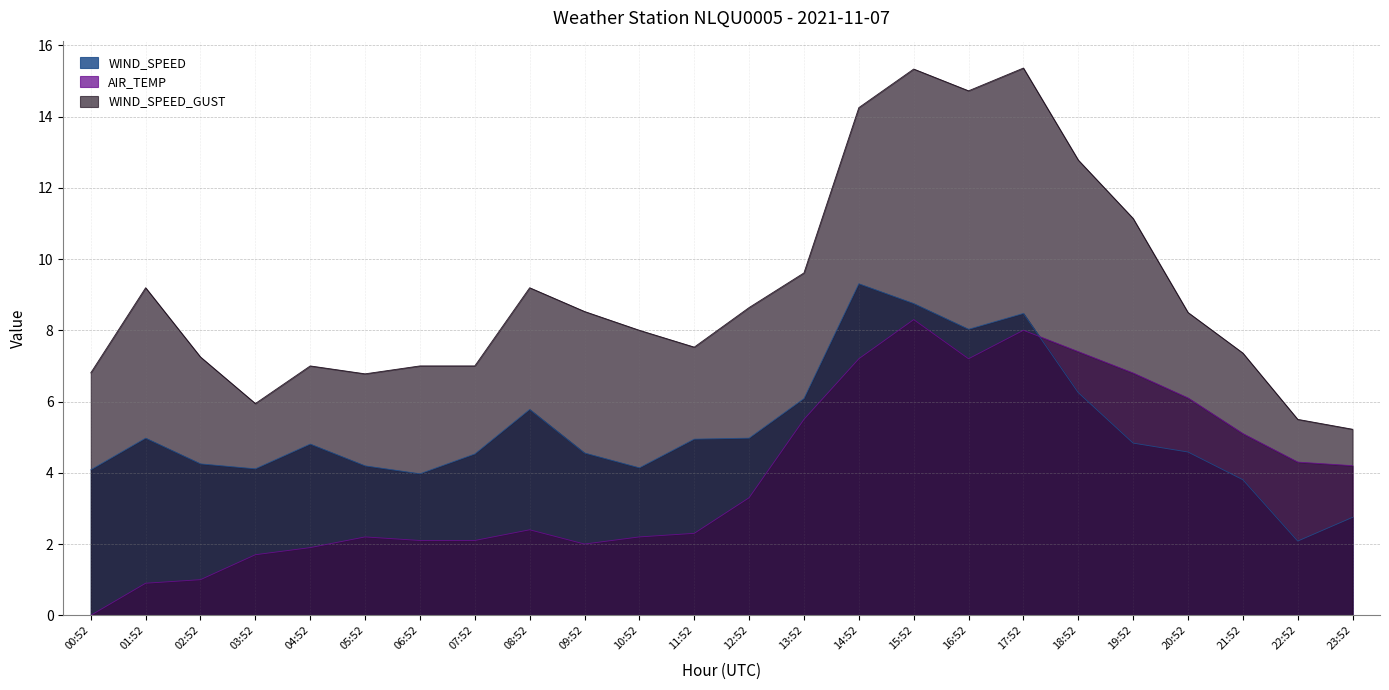

Reading right to left, transcribe all the data shown in this chart.

WIND_SPEED: 23:52=2.8	22:52=2.1	21:52=3.8	20:52=4.6	19:52=4.8	18:52=6.2	17:52=8.5	16:52=8.0	15:52=8.8	14:52=9.3	13:52=6.1	12:52=5.0	11:52=4.9	10:52=4.1	09:52=4.6	08:52=5.8	07:52=4.5	06:52=4.0	05:52=4.2	04:52=4.8	03:52=4.1	02:52=4.2	01:52=5.0	00:52=4.1
AIR_TEMP: 23:52=4.2	22:52=4.3	21:52=5.1	20:52=6.1	19:52=6.8	18:52=7.4	17:52=8.0	16:52=7.2	15:52=8.3	14:52=7.2	13:52=5.5	12:52=3.3	11:52=2.3	10:52=2.2	09:52=2.0	08:52=2.4	07:52=2.1	06:52=2.1	05:52=2.2	04:52=1.9	03:52=1.7	02:52=1.0	01:52=0.9	00:52=0.0
WIND_SPEED_GUST: 23:52=5.2	22:52=5.5	21:52=7.4	20:52=8.5	19:52=11.1	18:52=12.8	17:52=15.4	16:52=14.7	15:52=15.3	14:52=14.2	13:52=9.6	12:52=8.6	11:52=7.5	10:52=8.0	09:52=8.5	08:52=9.2	07:52=7.0	06:52=7.0	05:52=6.8	04:52=7.0	03:52=5.9	02:52=7.2	01:52=9.2	00:52=6.8